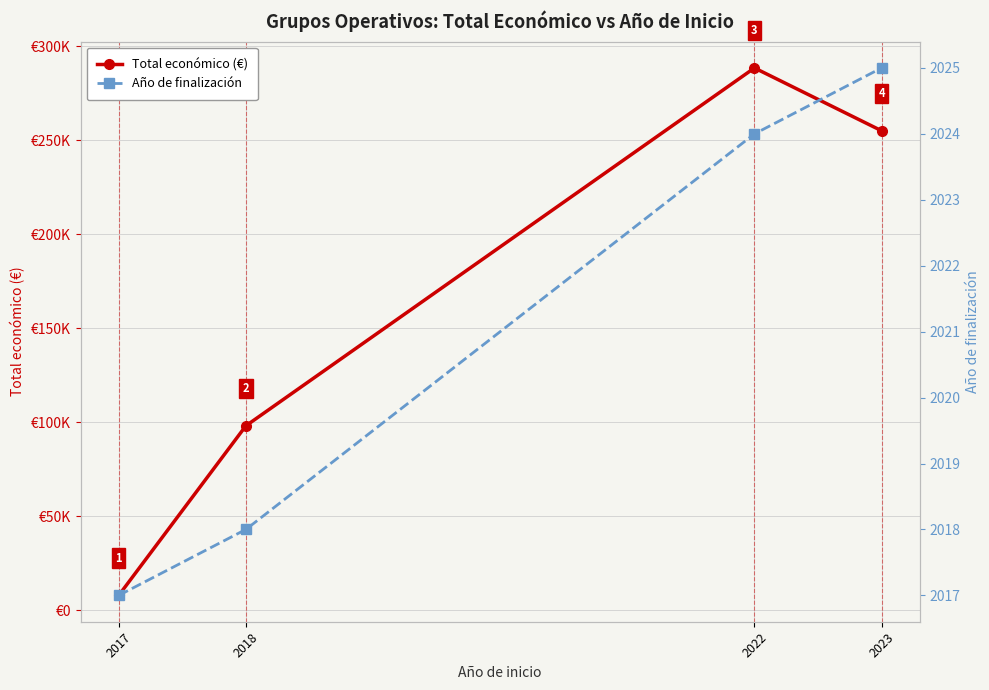

True or false: Año de finalización has more than 2 interior local peaks.

False